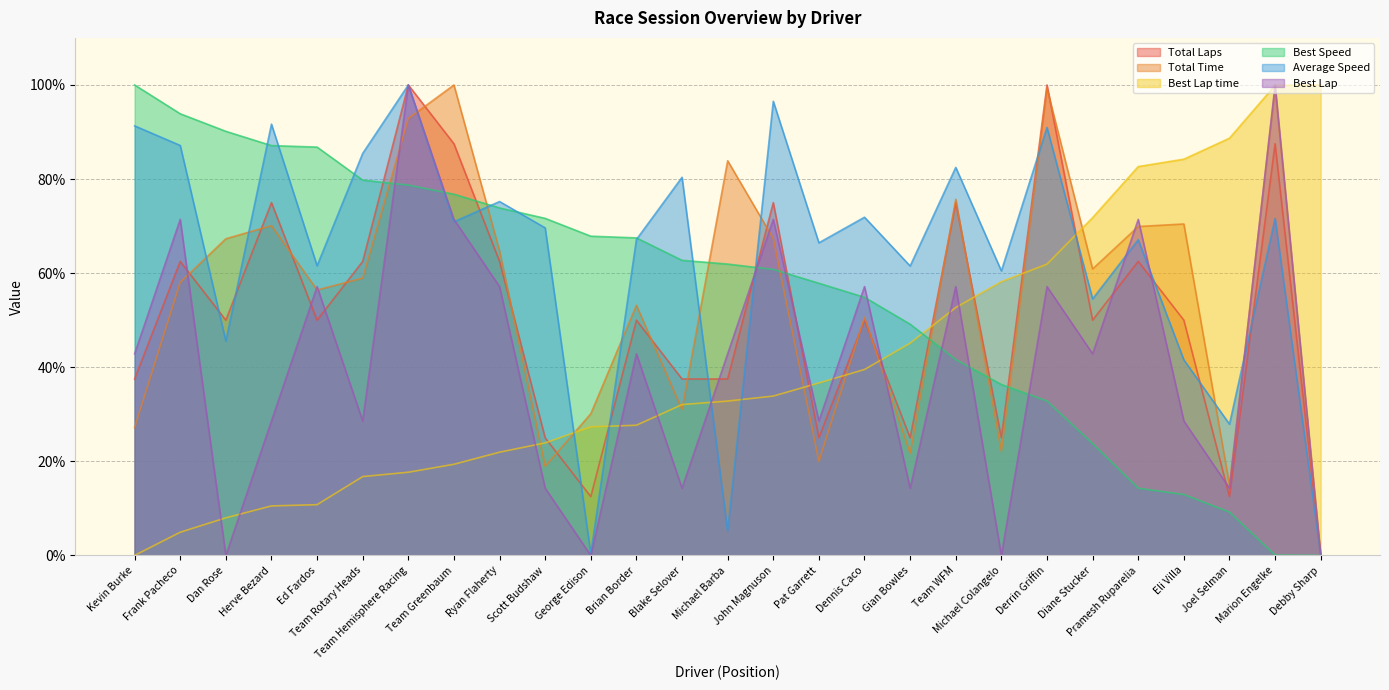

Reading left to right, what are all the values shown in this chart?

Total Laps: 37.5	62.5	50.0	75.0	50.0	62.5	100.0	87.5	62.5	25.0	12.5	50.0	37.5	37.5	75.0	25.0	50.0	25.0	75.0	25.0	100.0	50.0	62.5	50.0	12.5	87.5	0.0
Total Time: 27.2	58.0	67.3	70.1	56.4	58.9	92.9	100.0	64.7	18.9	30.1	53.2	31.0	83.9	67.4	20.0	50.6	21.7	75.7	22.1	99.3	60.9	69.9	70.4	15.0	99.4	0.0
Best Lap time: 0.0	4.9	8.0	10.5	10.8	16.8	17.7	19.4	21.9	23.9	27.3	27.7	32.1	32.8	33.9	36.7	39.5	45.1	52.7	58.2	61.9	71.8	82.6	84.2	88.7	99.9	100.0
Best Speed: 100.0	93.9	90.1	87.1	86.8	79.8	78.7	76.8	73.9	71.6	67.9	67.5	62.7	61.9	60.8	57.9	54.9	49.1	41.6	36.3	32.8	23.8	14.3	13.0	9.2	0.1	0.0
Average Speed: 91.3	87.1	45.6	91.7	61.6	85.5	100.0	70.9	75.2	69.6	0.3	67.2	80.4	5.2	96.5	66.4	71.9	61.5	82.5	60.5	91.0	54.5	67.1	41.6	27.9	71.6	0.0
Best Lap: 42.9	71.4	0.0	28.6	57.1	28.6	100.0	71.4	57.1	14.3	0.0	42.9	14.3	42.9	71.4	28.6	57.1	14.3	57.1	0.0	57.1	42.9	71.4	28.6	14.3	100.0	0.0